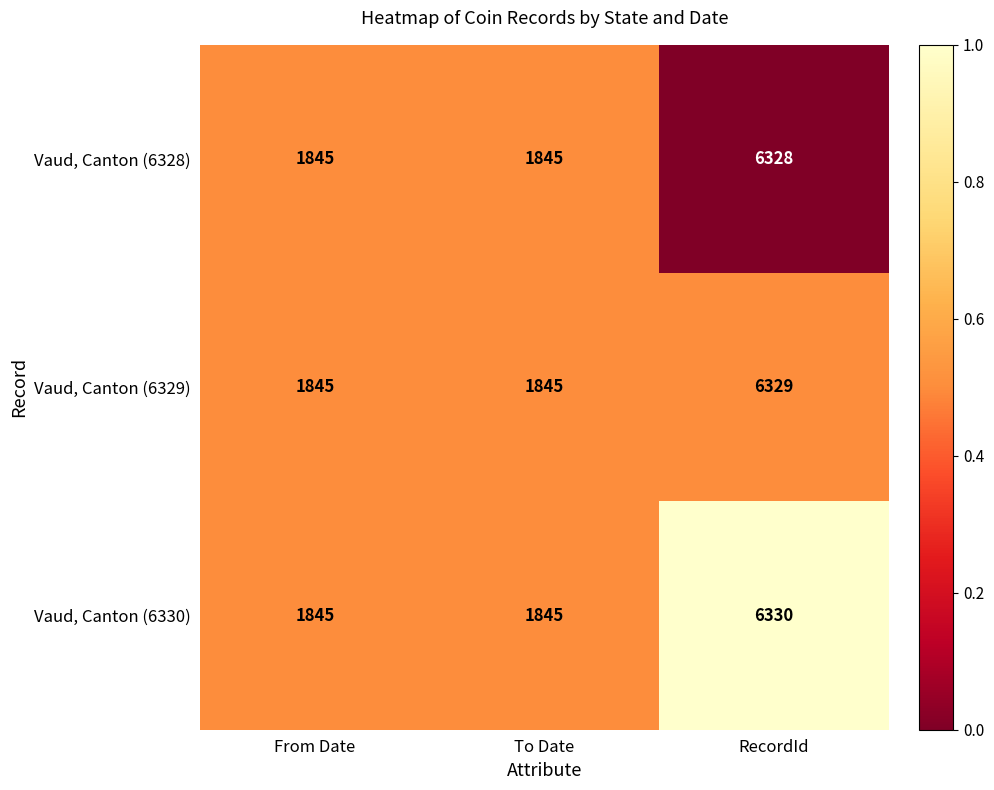

What is the total value across all series at To Date?

5535